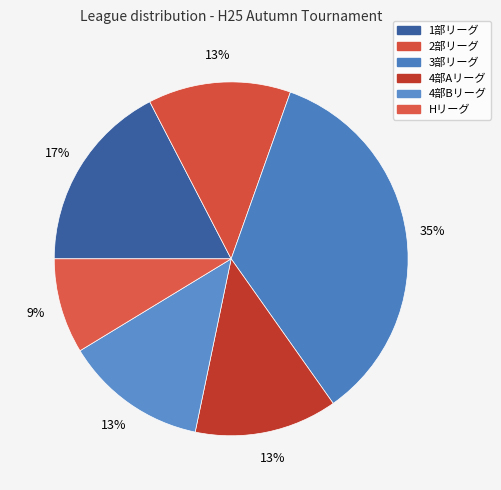

Approximately how many times larger is the value at 4部Bリーグ compared to 1部リーグ?

0.8